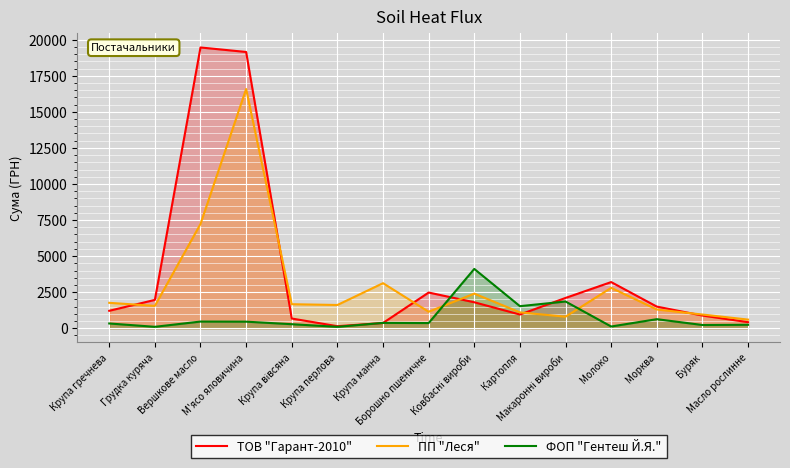

Is the value of ТОВ "Гарант-2010" at Масло рослинне greater than the value of ФОП "Гентеш Й.Я." at Масло рослинне?

Yes